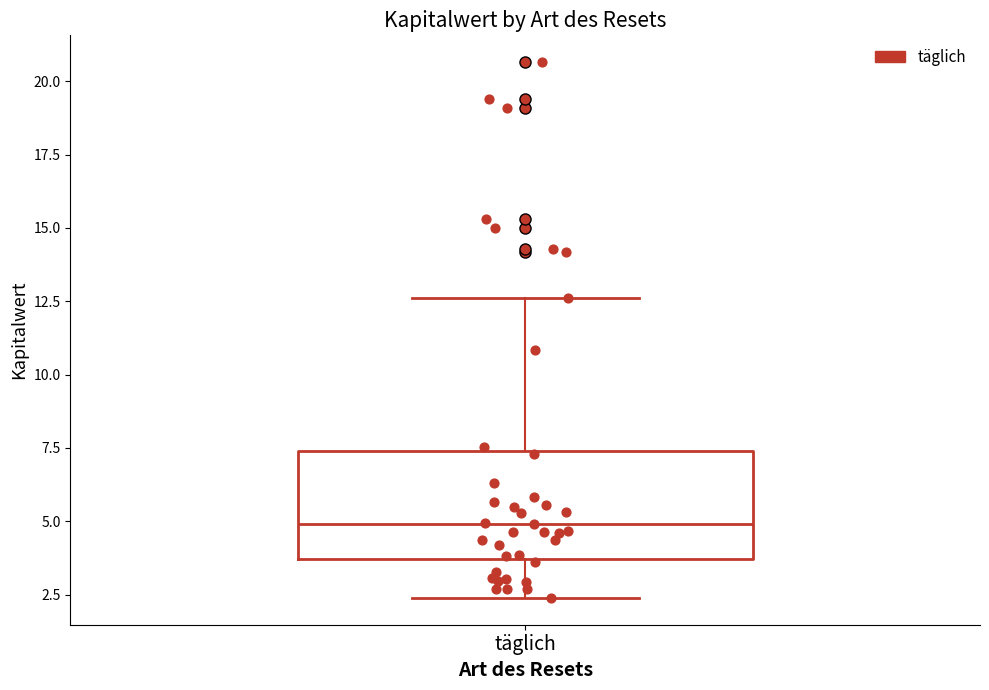

Transcribe this box plot: give where the median line is, the range the box spans, and where the two whiskers end, as read against the y-axis. The values are not printed on the chart, so give them approximately, as read against the axis.

median 5.0, box 3.5 to 7.5, whiskers 2.5 to 12.5